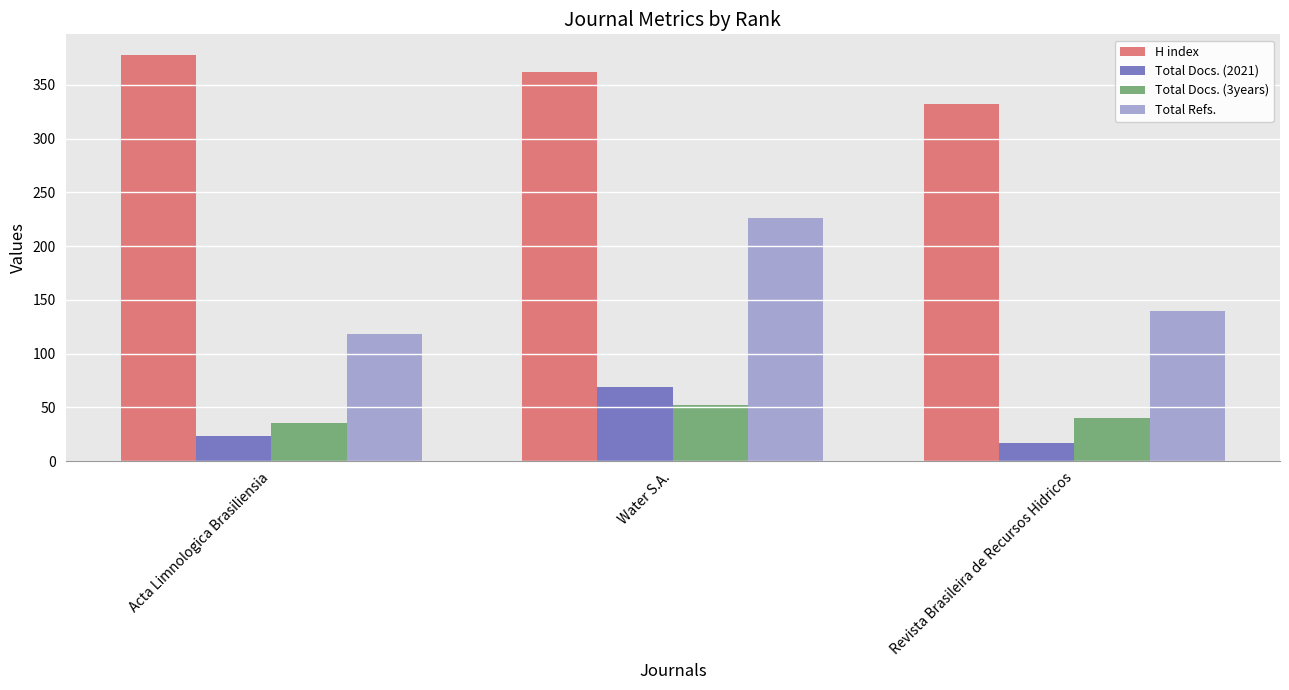

At how many categories does at least one series exceed 282?

3